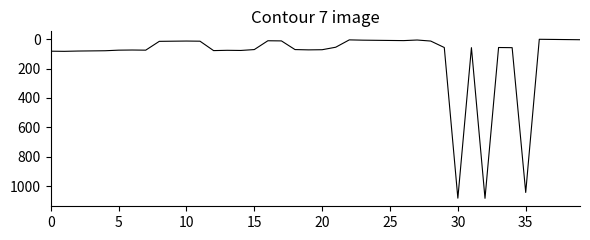

What is the smallest value displayed?

1